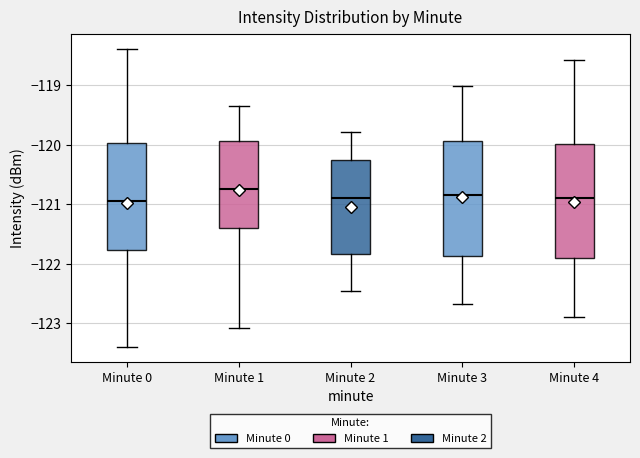

Reading left to right, transcribe this box plot: for each box, give where its median line is, the range the box spans, and where its two whiskers end, as read against the y-axis. The values are not printed on the chart, so give them approximately, as read against the axis.

Minute 0: median -121.0, box -121.8 to -120.0, whiskers -123.4 to -118.4
Minute 1: median -120.7, box -121.4 to -119.9, whiskers -123.1 to -119.3
Minute 2: median -120.9, box -121.8 to -120.2, whiskers -122.5 to -119.8
Minute 3: median -120.8, box -121.9 to -119.9, whiskers -122.7 to -119.0
Minute 4: median -120.9, box -121.9 to -120.0, whiskers -122.9 to -118.6